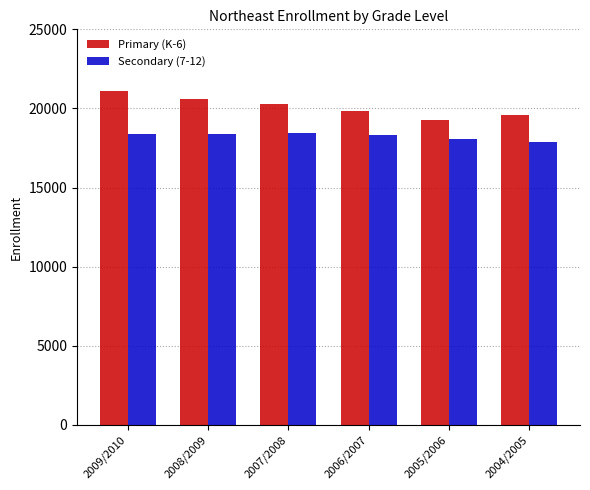

Count the number of categories in the chart.

6